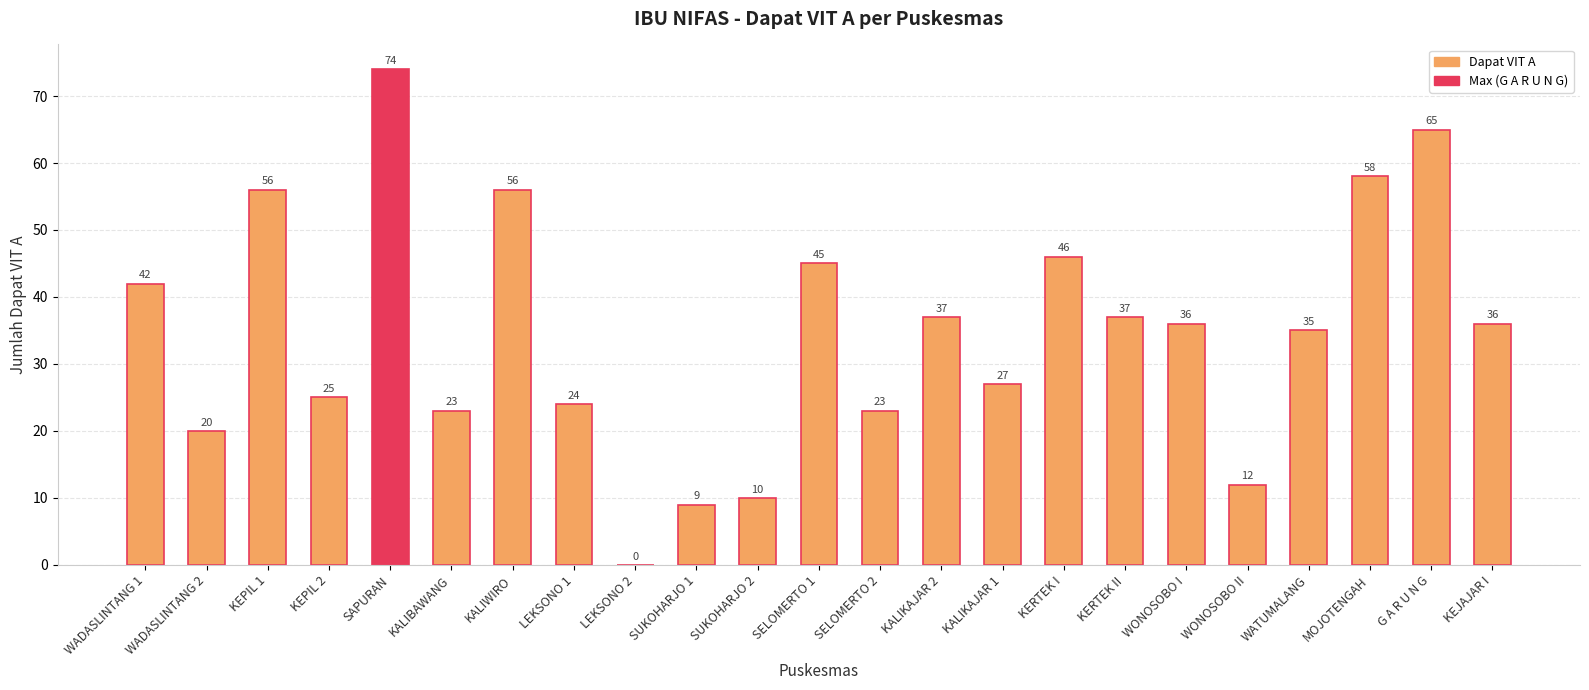

Are the bars horizontal?

No